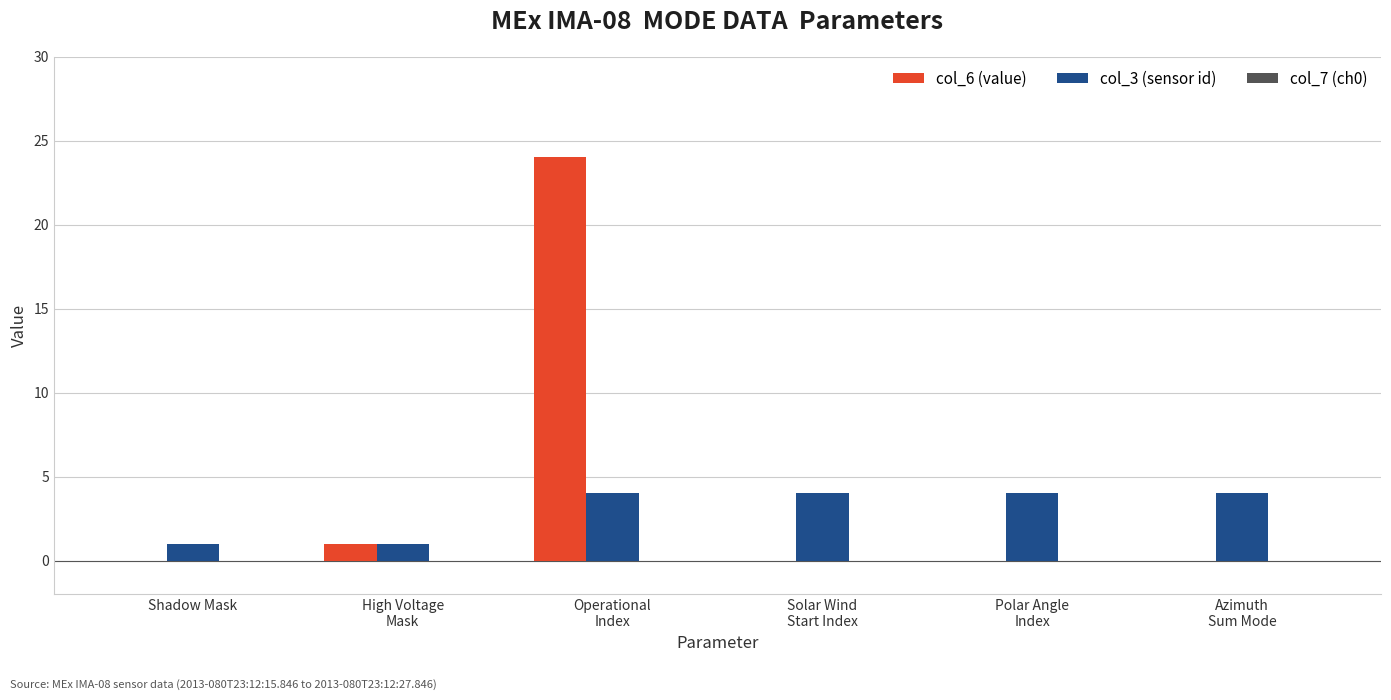

Is it true that col_6 (value) equals 10 at Shadow Mask?

False